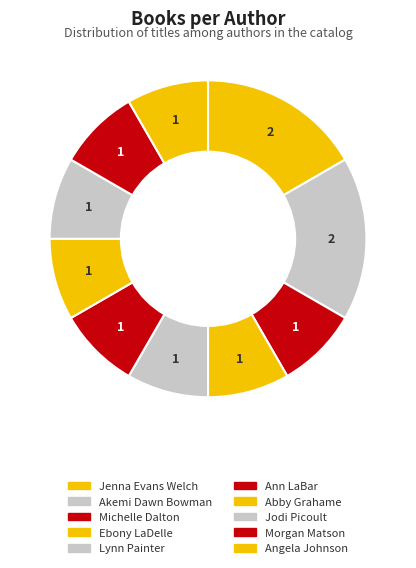

Rank the categories by value from lowest to highest.

Michelle Dalton (79222973), Ebony LaDelle (2085920156), Lynn Painter (168268126), Ann LaBar (166359195), Abby Grahame (401968803), Jodi Picoult (16352174), Morgan Matson (63461446), Angela Johnson (1263944), Jenna Evans Welch (474883466), Akemi Dawn Bowman (2110709133)